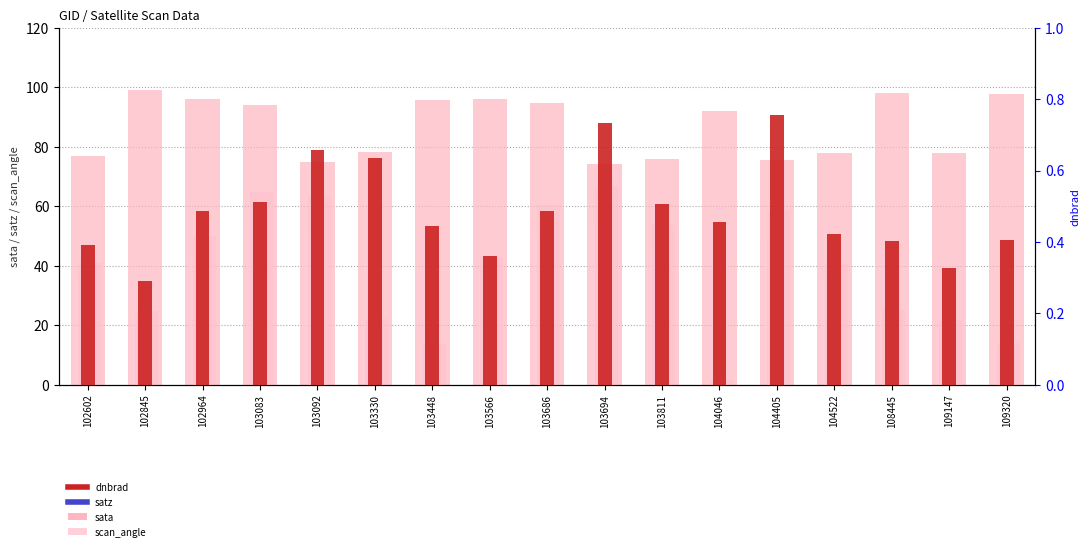

Does the chart contain any negative values?

No